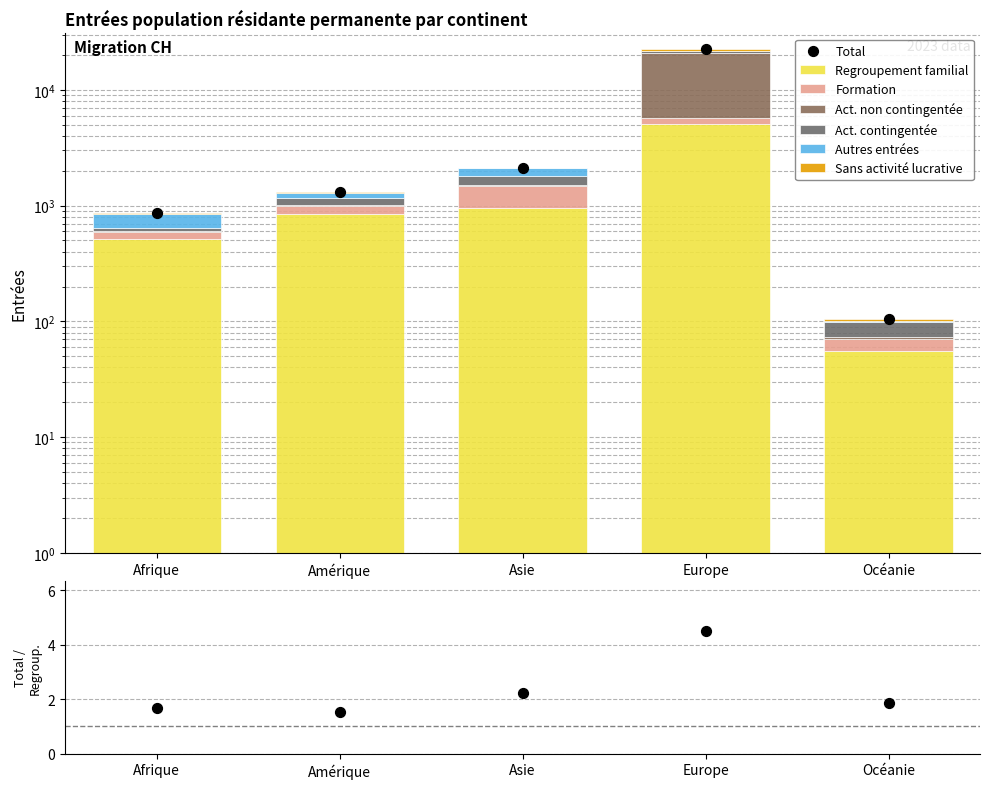

At which category is the sum across all series the highest?

Europe